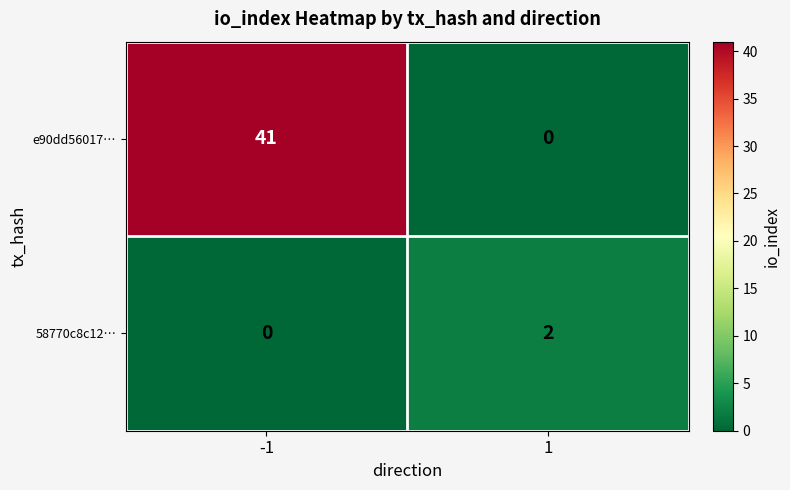

Between -1 and 1, which series saw the biggest shift?

e90dd56017…